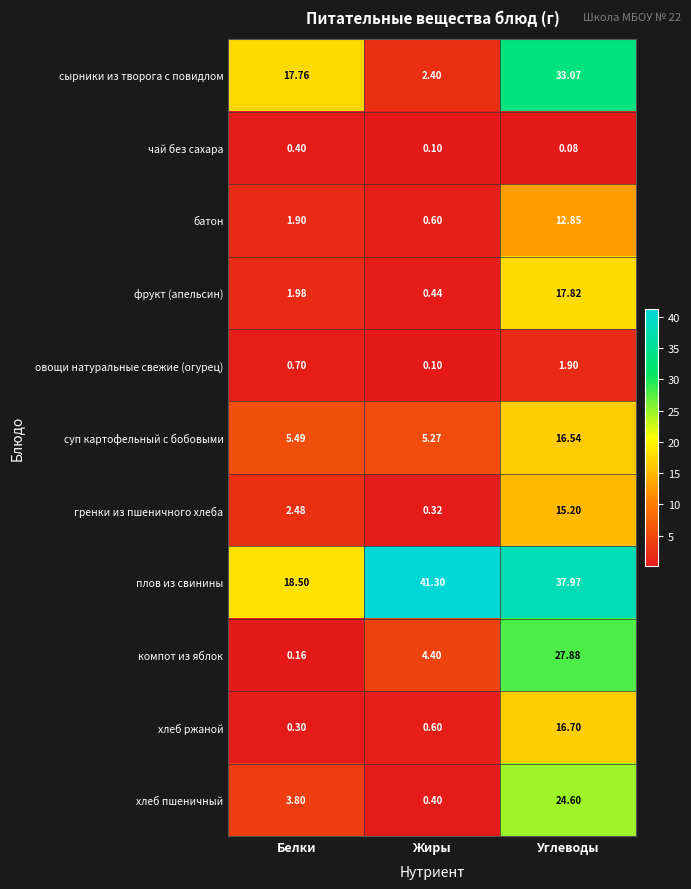

What is the greatest value displayed?

41.3